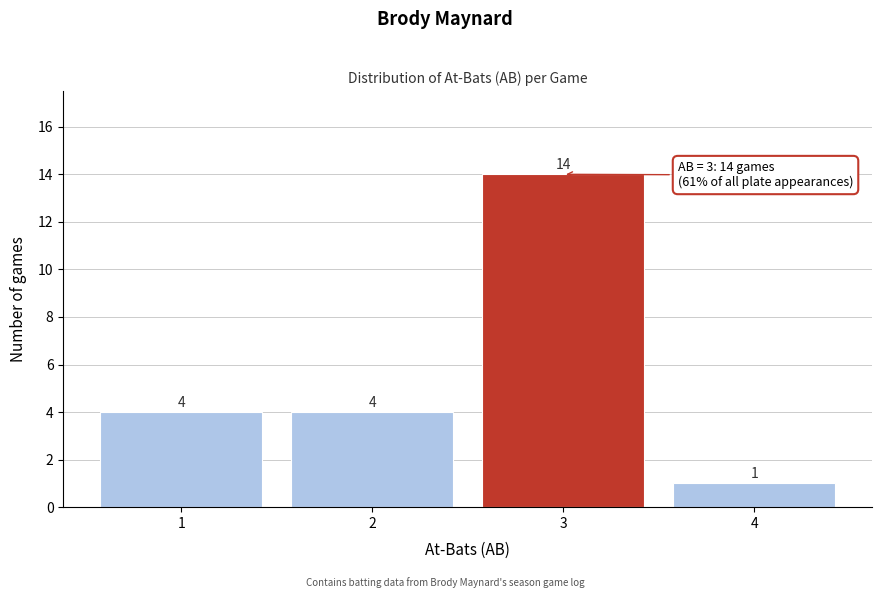

Reading right to left, transcribe all the data shown in this chart.

1	14	4	4